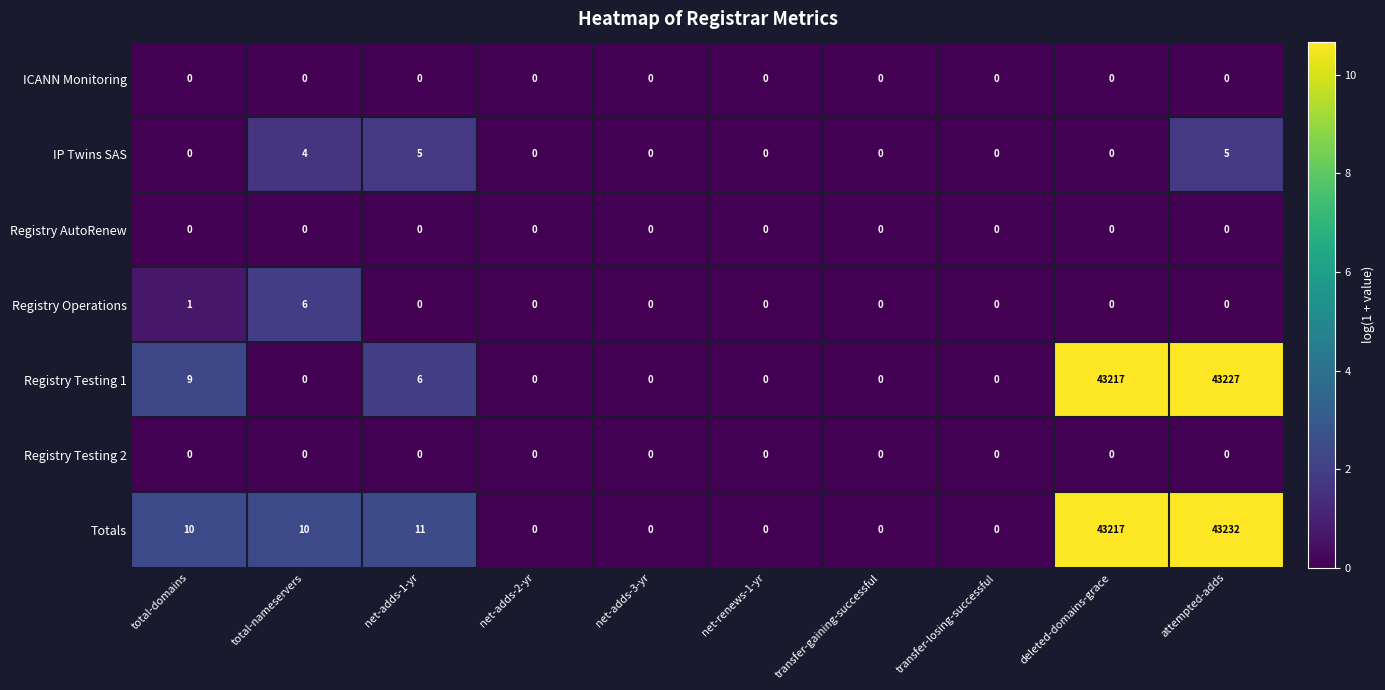

How many data points does each series have?

10